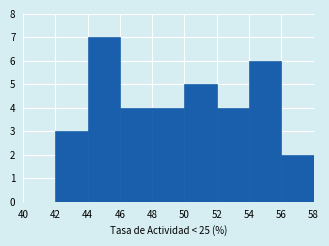

Reading left to right, transcribe this chart: for each bar, give the range it covers on the x-axis and its height. The values are not printed on the chart, so give them approximately, as read against the axis.

40 to 42: 0
42 to 44: 3
44 to 46: 7
46 to 48: 4
48 to 50: 4
50 to 52: 5
52 to 54: 4
54 to 56: 6
56 to 58: 2